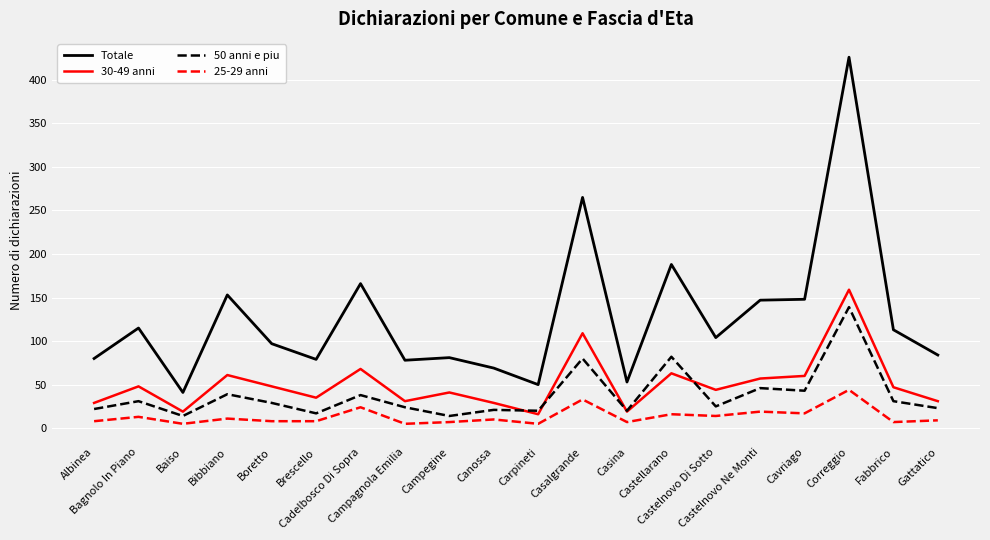

What position from the left is Bagnolo In Piano?

2